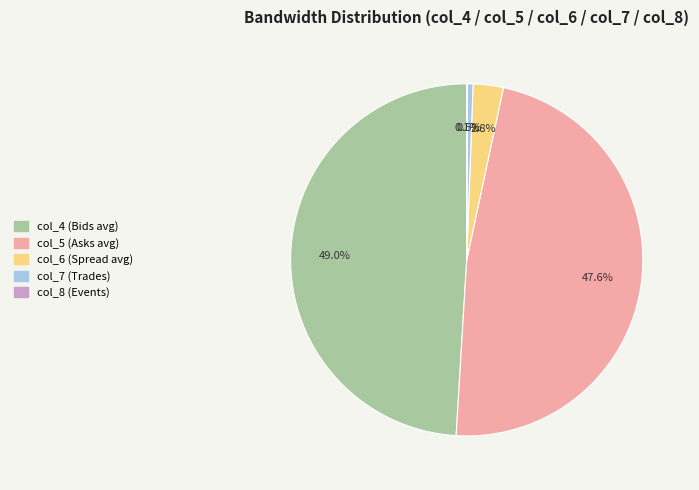

Does any single category account for the majority?

No